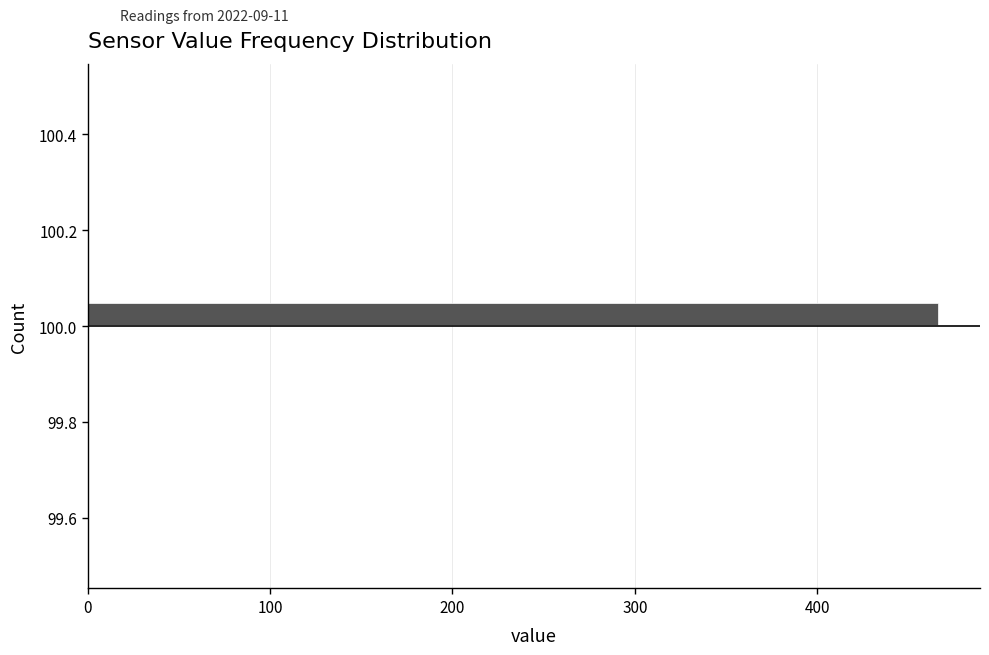

Around what value on the y-axis is the longest bar? Give the approximate position of its centre, as read against the axis.

100.02